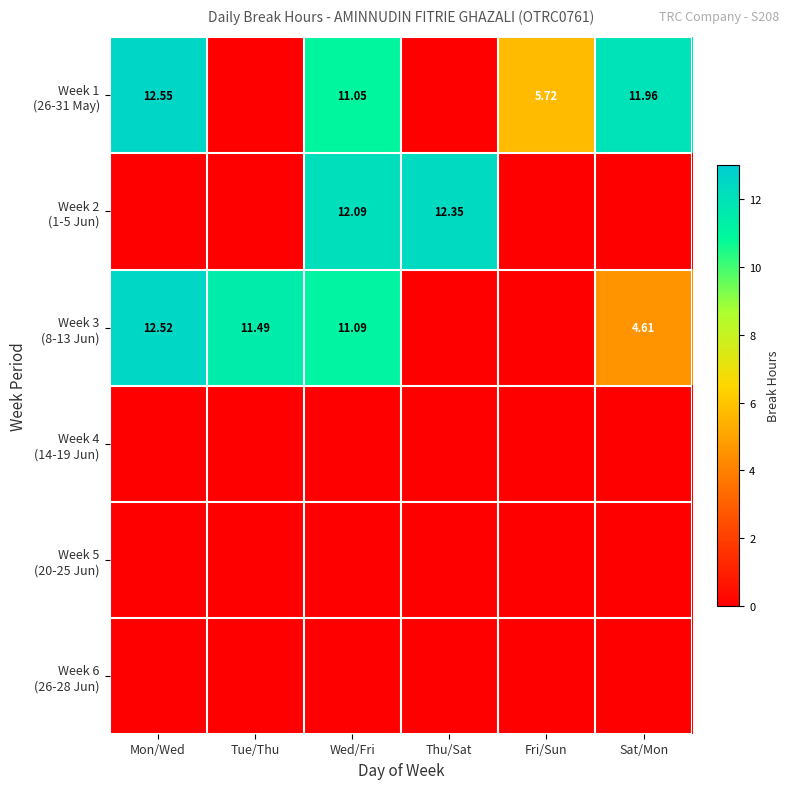

The Week 3 (8-13 Jun) series shows 3.6 at Wed/Fri. True or false?

False